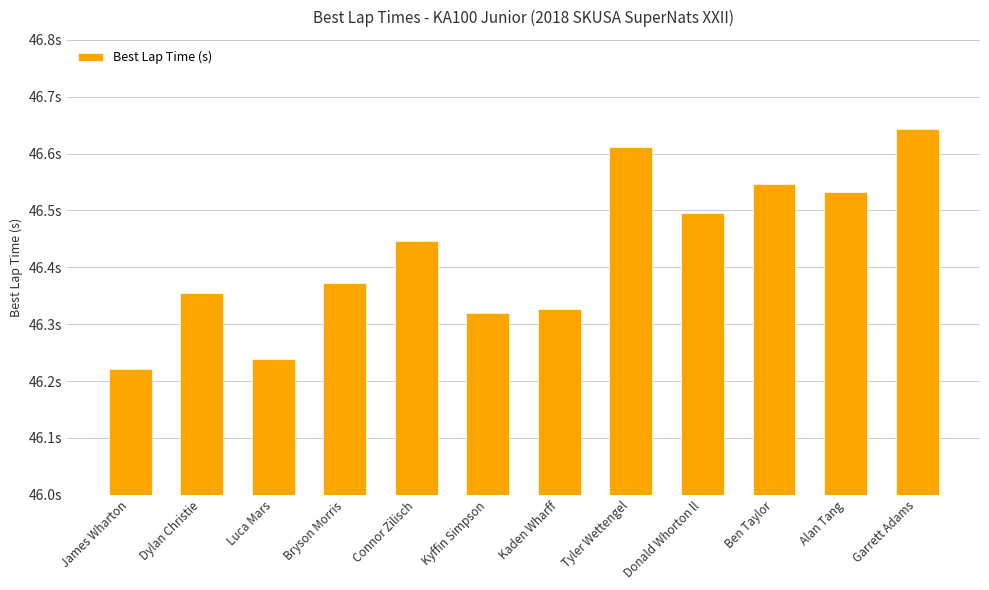

Is it true that the value at James Wharton is 66.7?

False